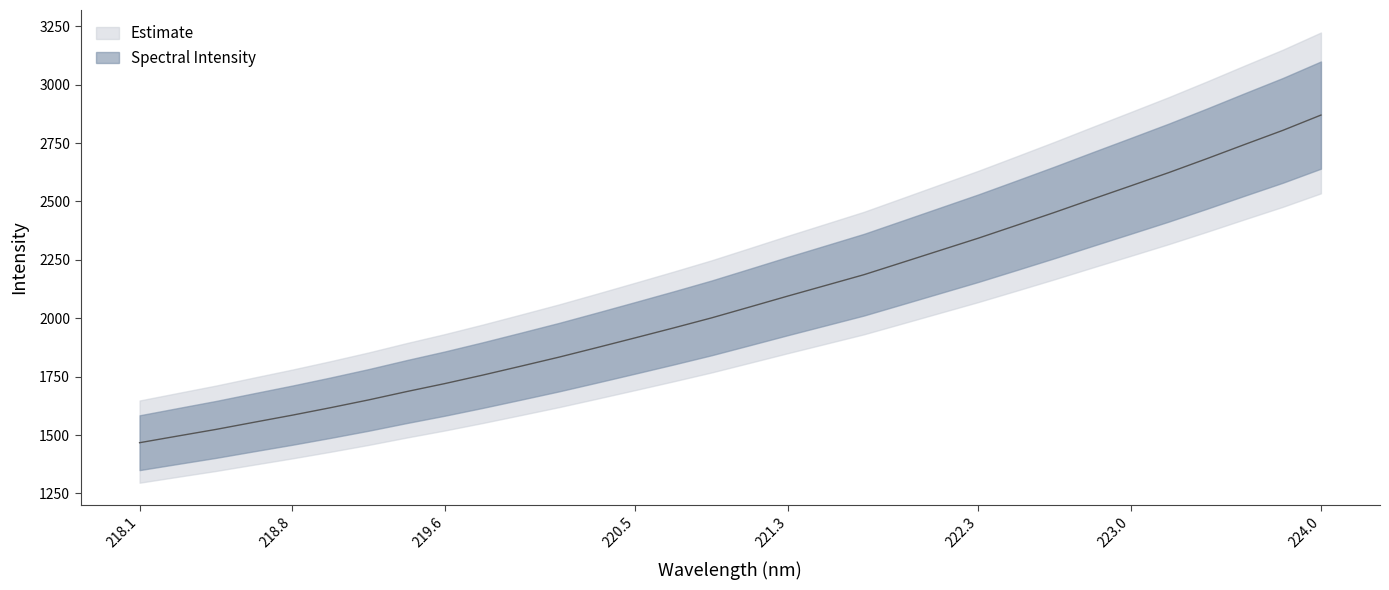

How many lines are shown in the chart?

1